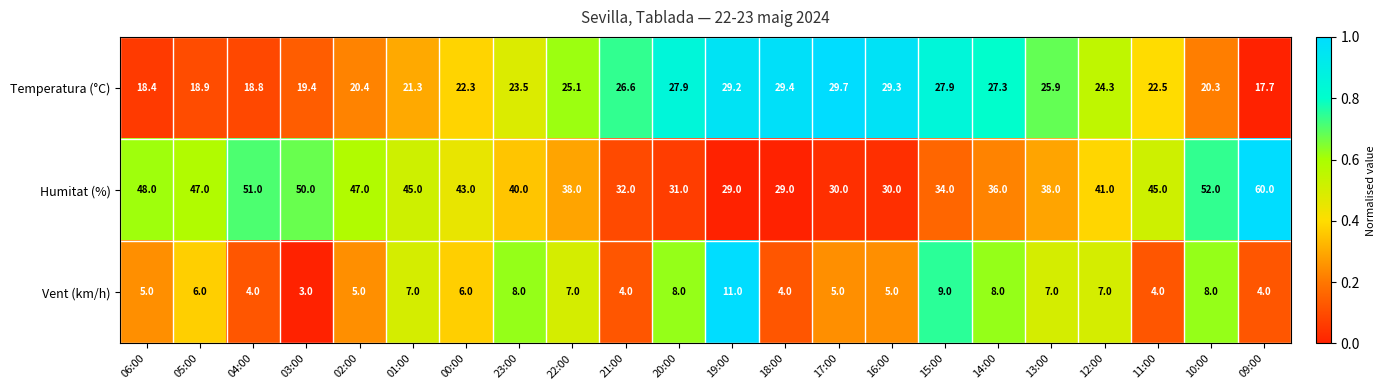

At how many categories does at least one series exceed 17?

22